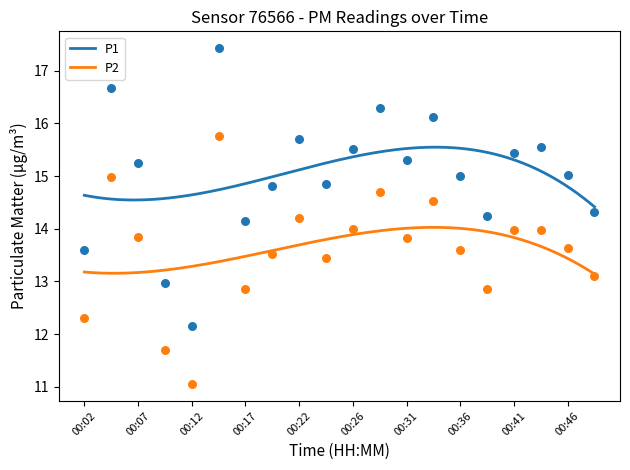

Which series contains the lowest Y value?

P2